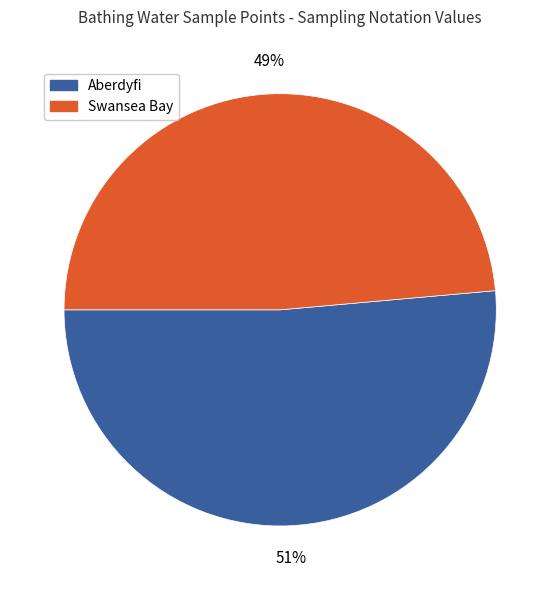

To the nearest percent, what percentage of the pie is Swansea Bay?

49%